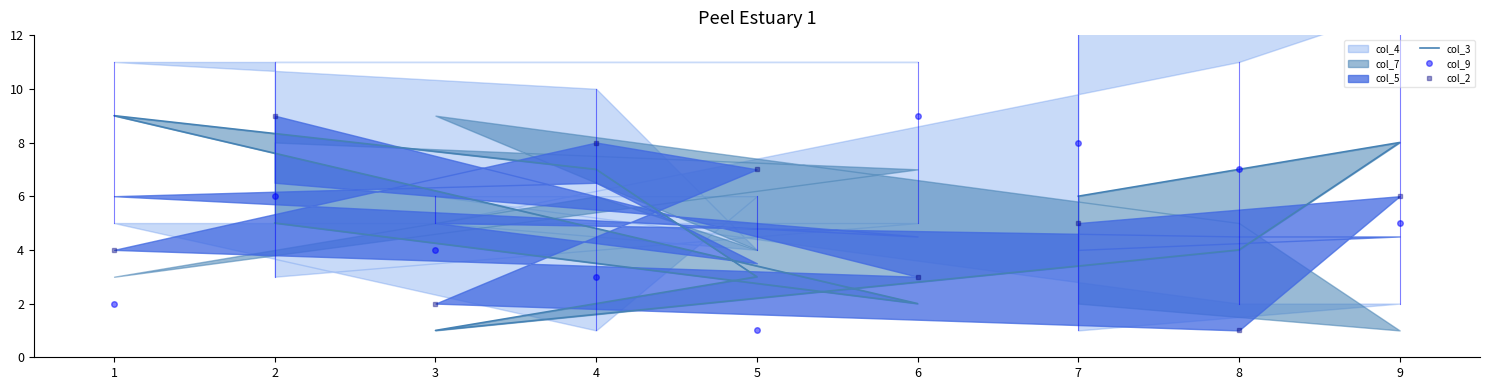

Which series changed the most between 9 and 2?

col_3